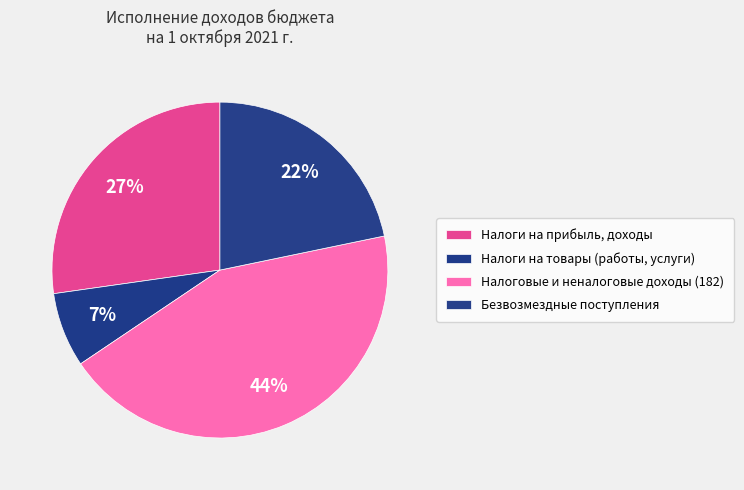

How many slices are in this pie chart?

4